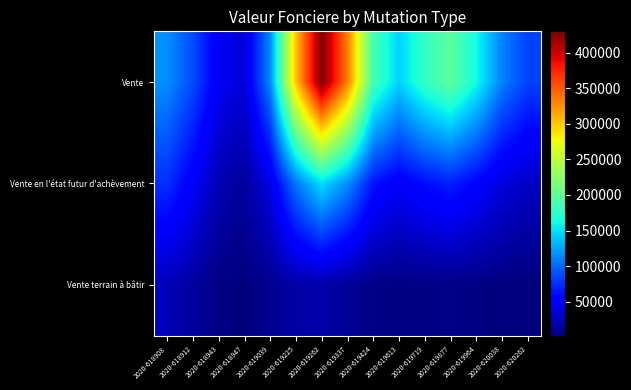

Reading left to right, list all the values displayed in this chart.

Vente: 2020-618908=116506.8	2020-618912=88317.1	2020-618943=48154.6	2020-618947=36216.8	2020-619039=112563.8	2020-619225=301423.3	2020-619262=429721.0	2020-619337=335109.4	2020-619424=187065.4	2020-619613=144693.6	2020-619719=177893.3	2020-619877=200082.7	2020-619964=162354.9	2020-620038=110318.0	2020-620262=84219.0
Vente en l'état futur d'achèvement: 2020-618908=76264.4	2020-618912=50665.0	2020-618943=22900.0	2020-618947=14108.1	2020-619039=40613.5	2020-619225=106275.8	2020-619262=149690.0	2020-619337=115970.7	2020-619424=64496.8	2020-619613=49811.7	2020-619719=61229.4	2020-619877=68866.3	2020-619964=55880.8	2020-620038=37970.3	2020-620262=28987.3
Vente terrain à bâtir: 2020-618908=24854.8	2020-618912=14674.1	2020-618943=5485.6	2020-618947=3616.4	2020-619039=8927.0	2020-619225=17020.0	2020-619262=18820.1	2020-619337=12393.1	2020-619424=6197.2	2020-619613=4565.6	2020-619719=5578.4	2020-619877=6272.8	2020-619964=5090.0	2020-620038=3458.6	2020-620262=2640.4